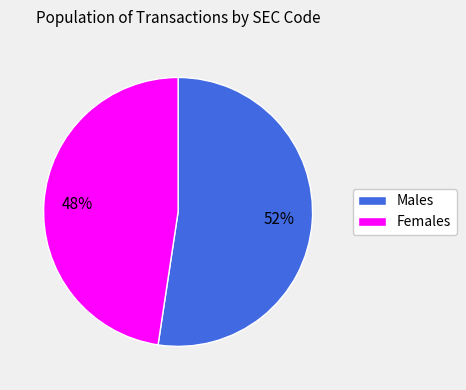

To the nearest percent, what is the average slice percentage?

50%